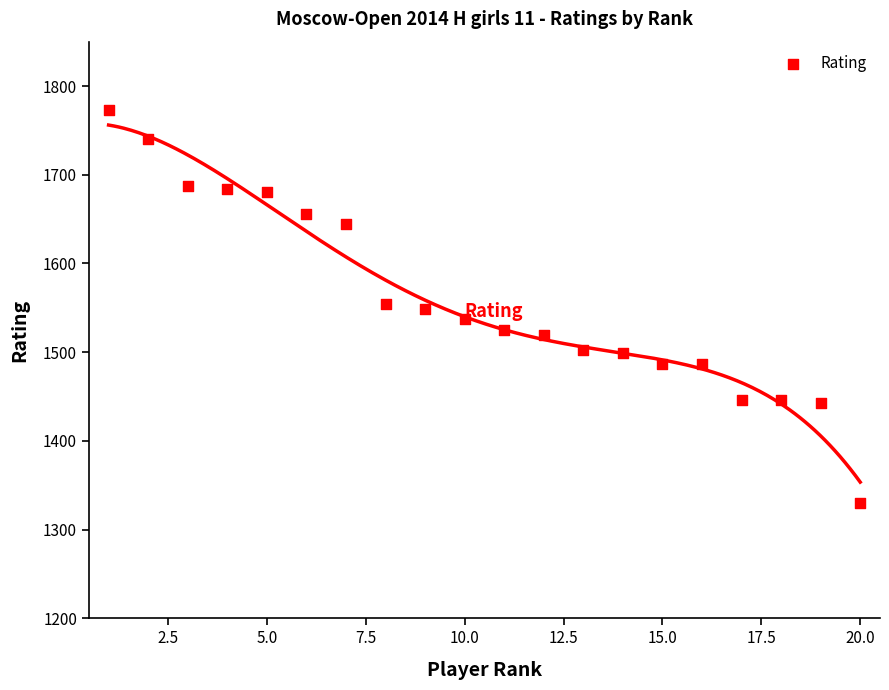

What is the range of Y values (max minus min)?

443